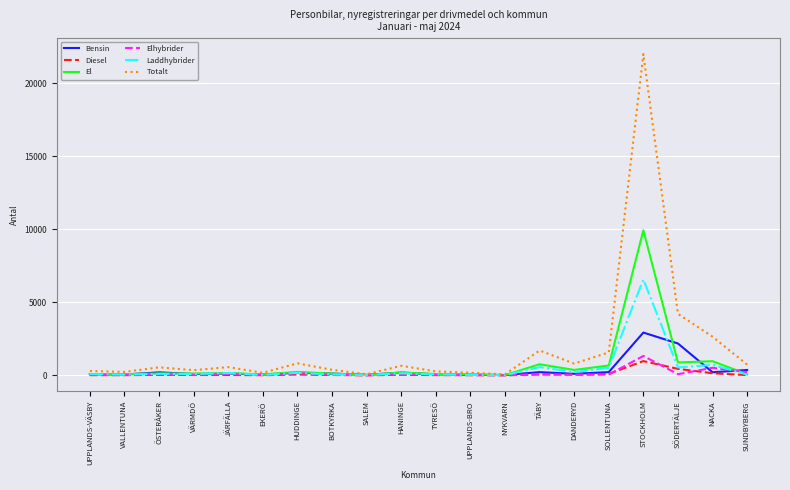

Which series has the largest total across all categories?

Totalt